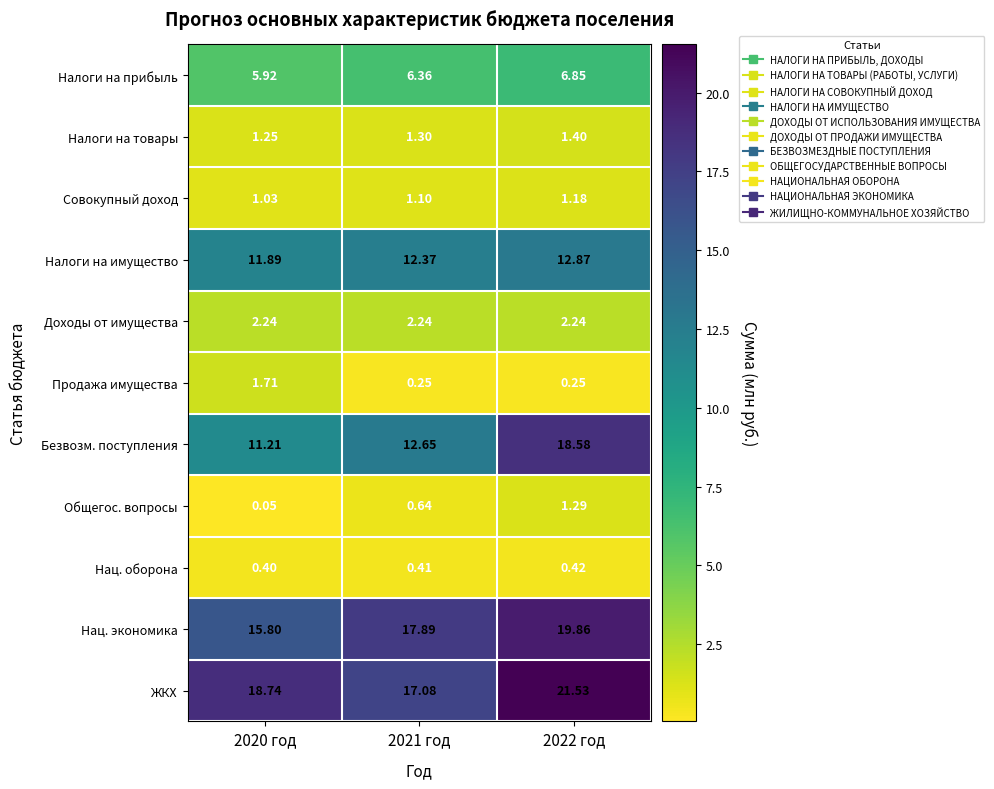

Is the value of ЖКХ at 2020 год greater than the value of Налоги на имущество at 2020 год?

Yes